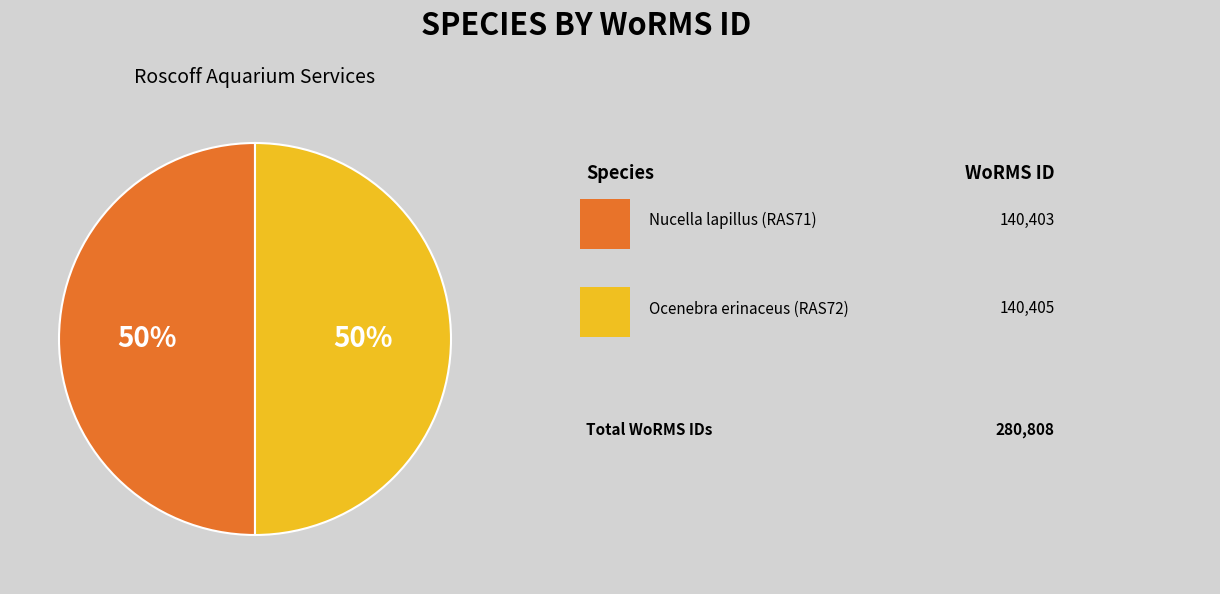

To the nearest percent, what is the average slice percentage?

50%